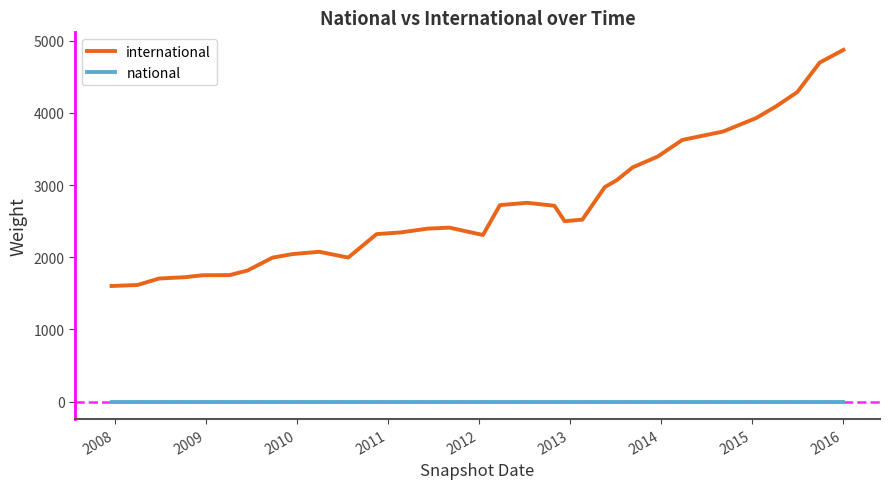

Rank the series by their average value, from highest to lowest.

international, national